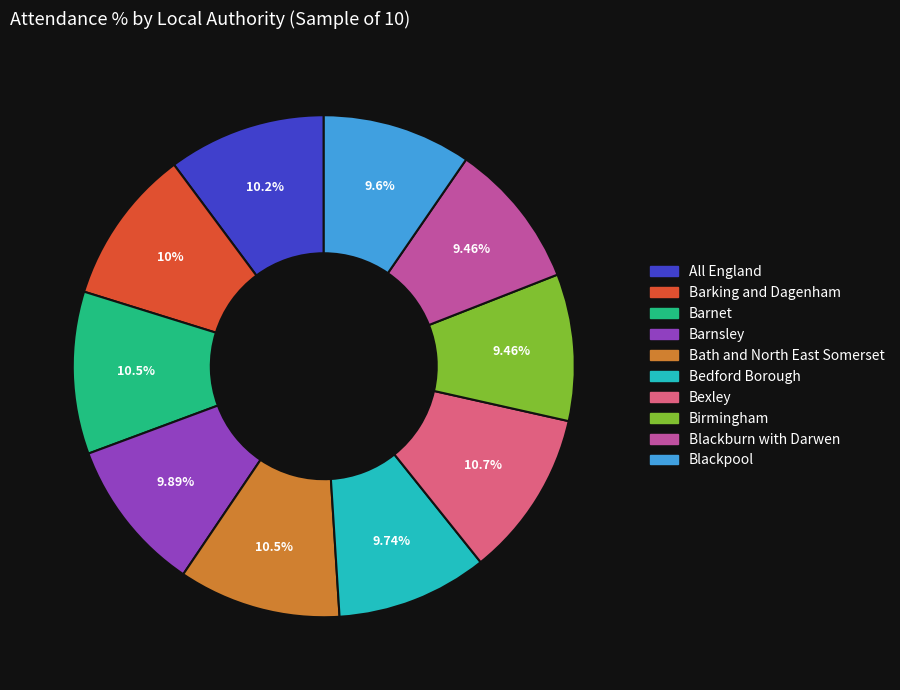

True or false: Bexley accounts for 11% of the total.

True